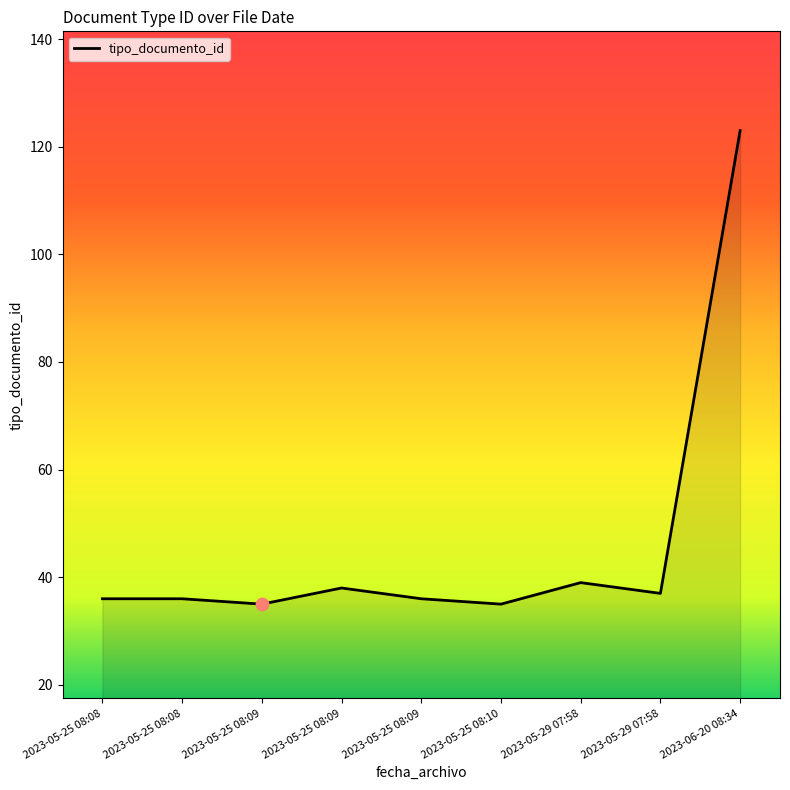

Approximately how many times larger is the value at 2023-05-25 08:09 compared to 2023-05-29 07:58?

0.9